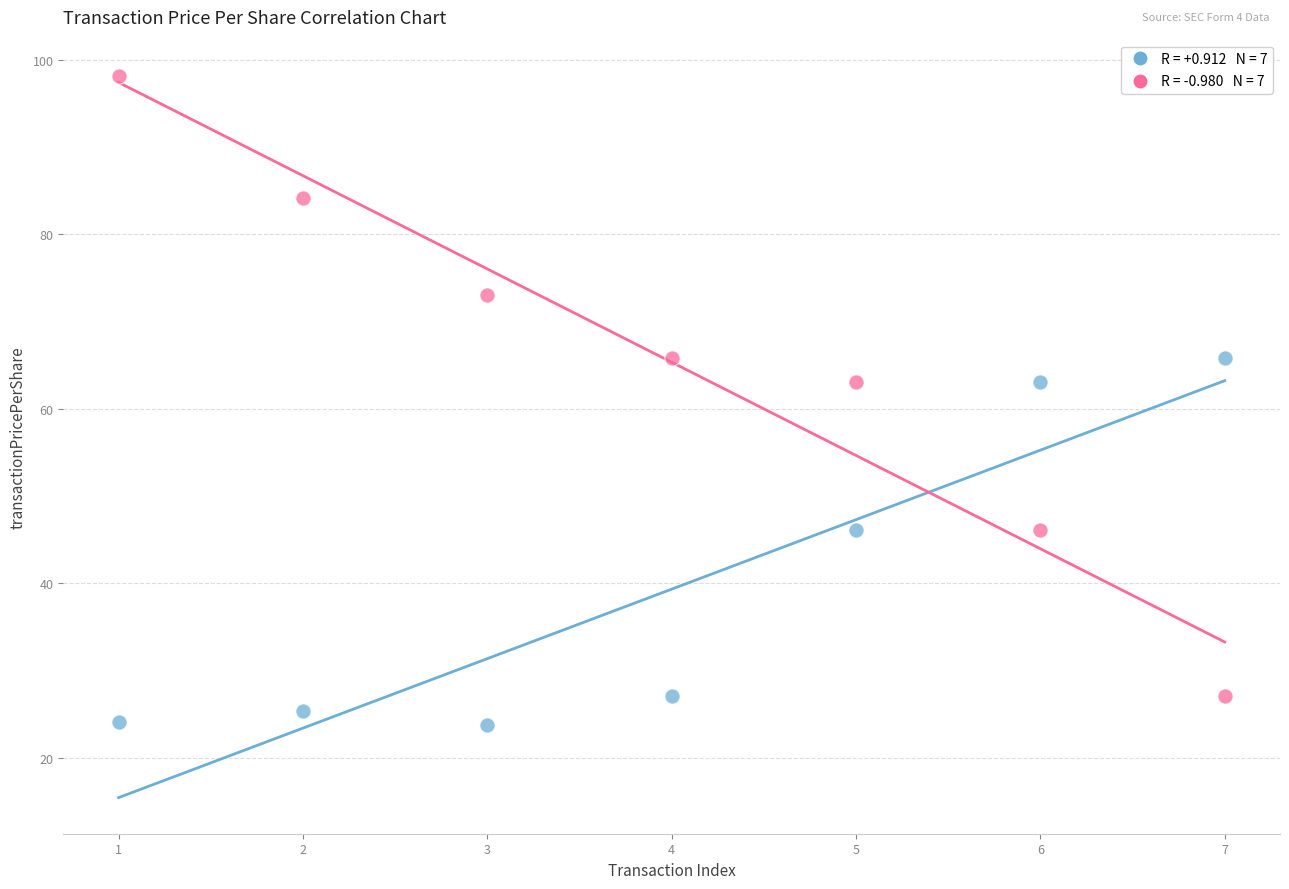

Across all data points, what is the range of Y values (max minus min)?

74.4